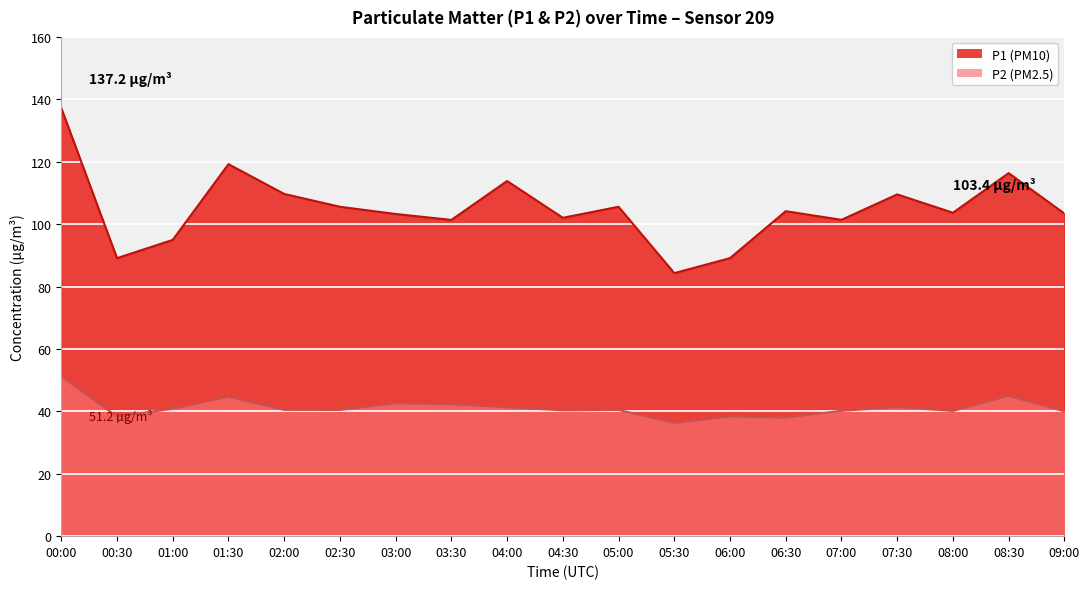

Rank the series at 08:30 from lowest to highest value.

P2, P1